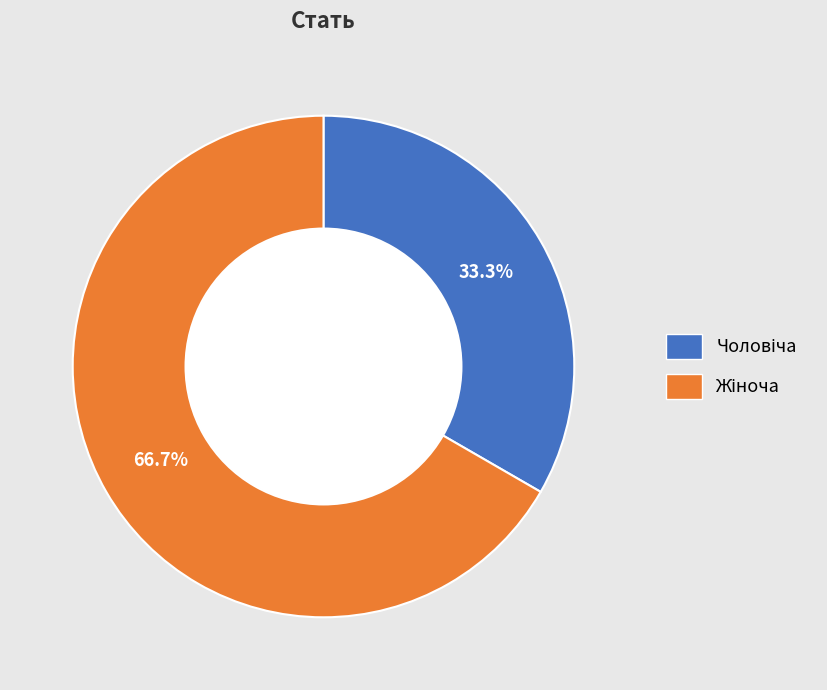

Is there any slice that represents more than half of the pie?

Yes